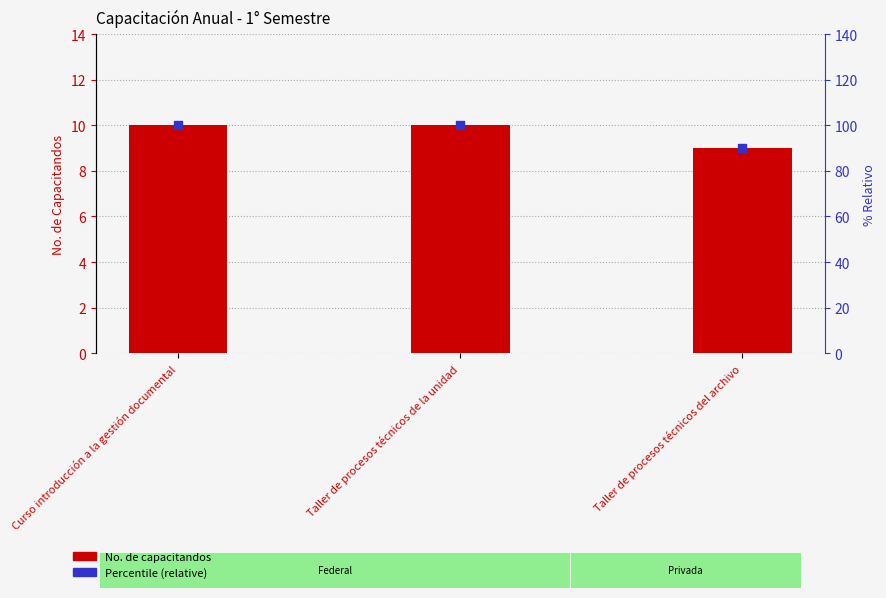

Which series contains the lowest Y value?

No. de capacitandos